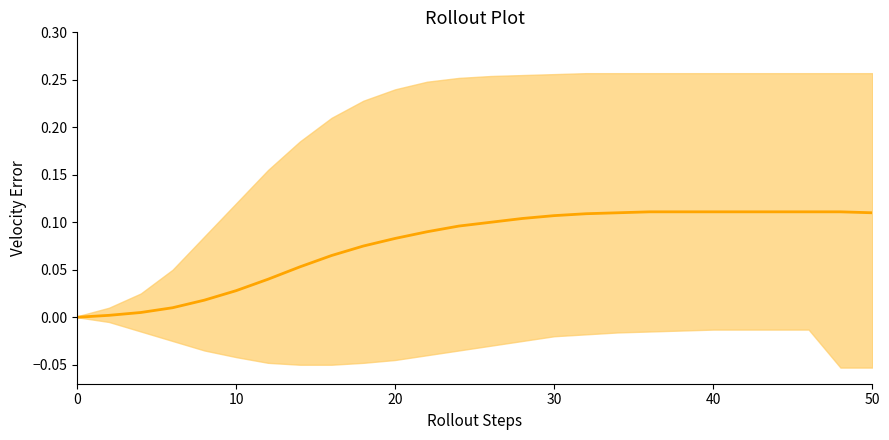

What is the difference between the maximum and second lowest values?

0.1